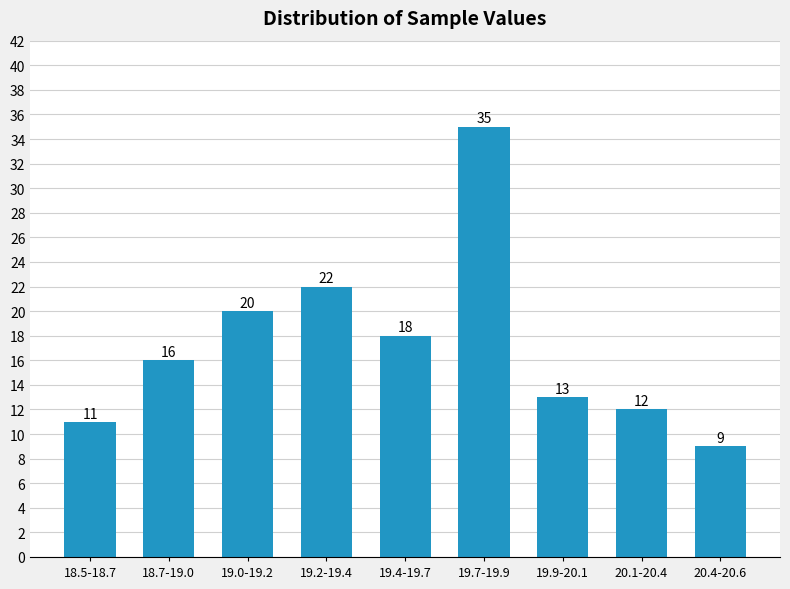

Reading left to right, transcribe all the data shown in this chart.

11	16	20	22	18	35	13	12	9